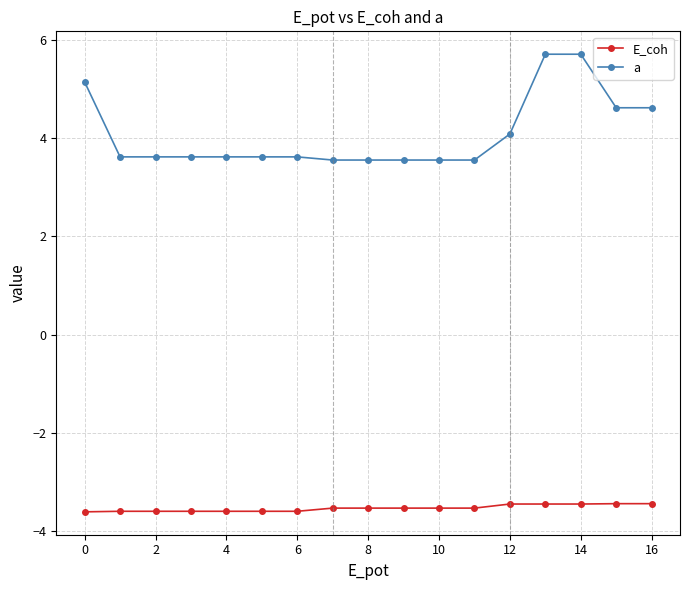

Which series has the widest spread of values?

a